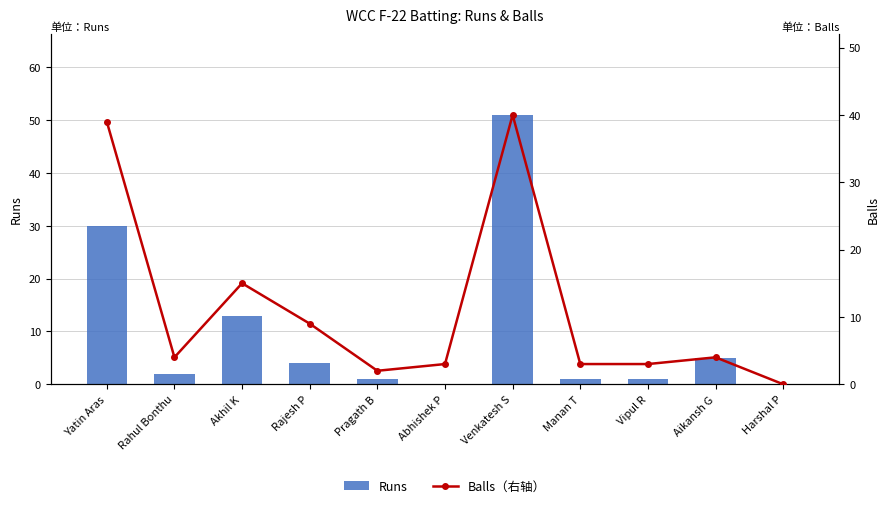

Reading left to right, extract all data points from this chart.

Runs: Yatin Aras=30	Rahul Bonthu=2	Akhil K=13	Rajesh P=4	Pragath B=1	Abhishek P=0	Venkatesh S=51	Manan T=1	Vipul R=1	Aikansh G=5	Harshal P=0
Balls（右轴）: Yatin Aras=39	Rahul Bonthu=4	Akhil K=15	Rajesh P=9	Pragath B=2	Abhishek P=3	Venkatesh S=40	Manan T=3	Vipul R=3	Aikansh G=4	Harshal P=0